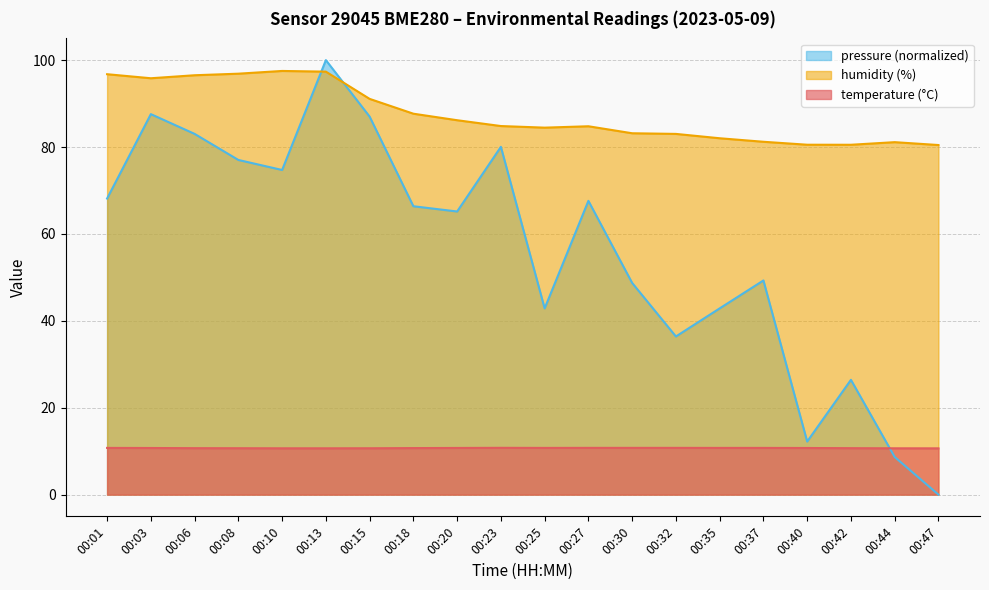

How many values in the humidity series exceed 84?

12